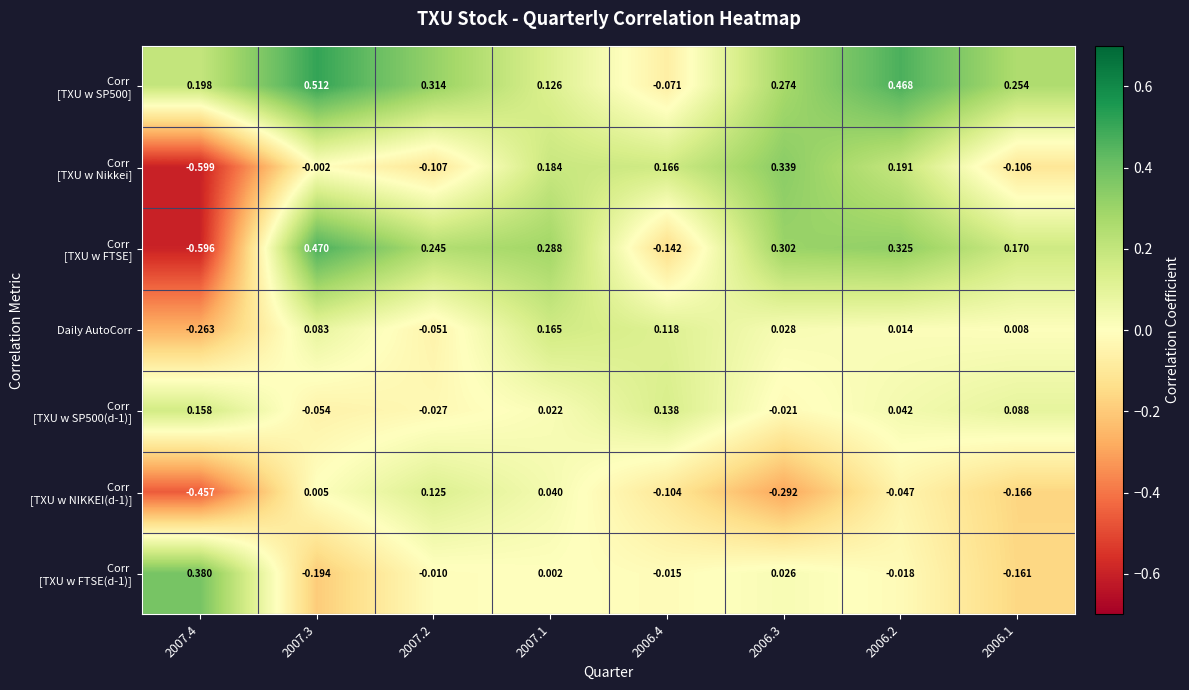

Count the number of data series in this chart.

7